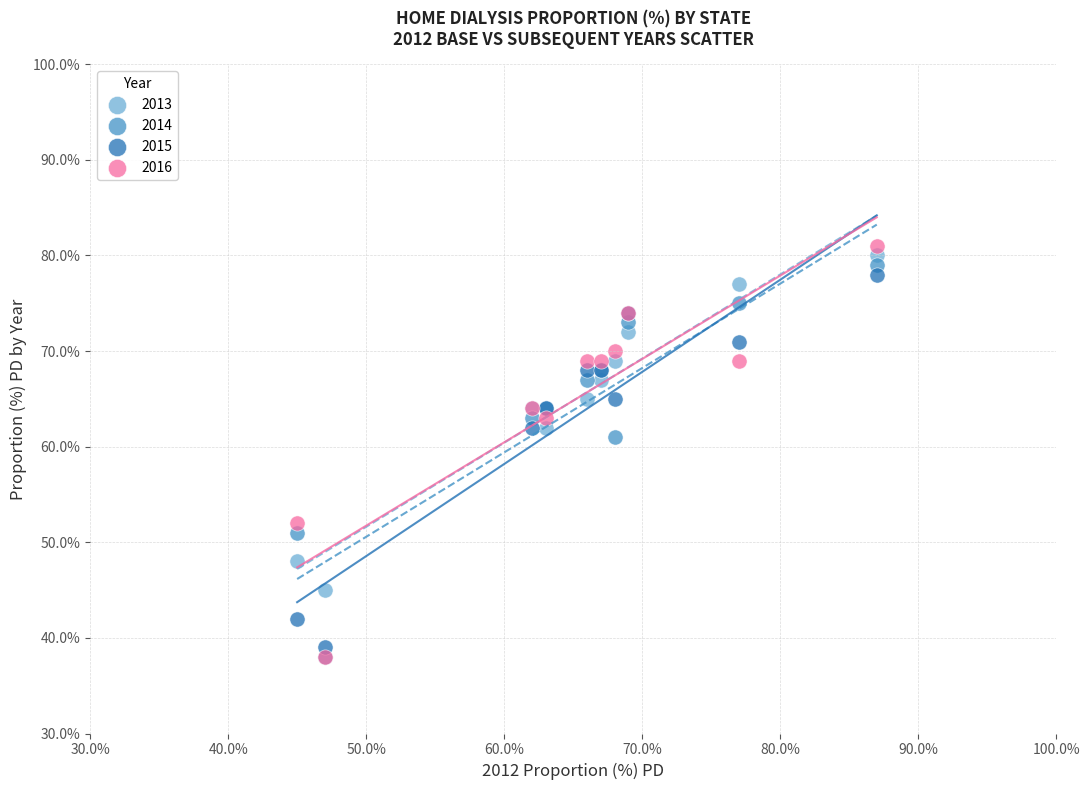

What are all the series names shown in the legend?

2013, 2014, 2015, 2016